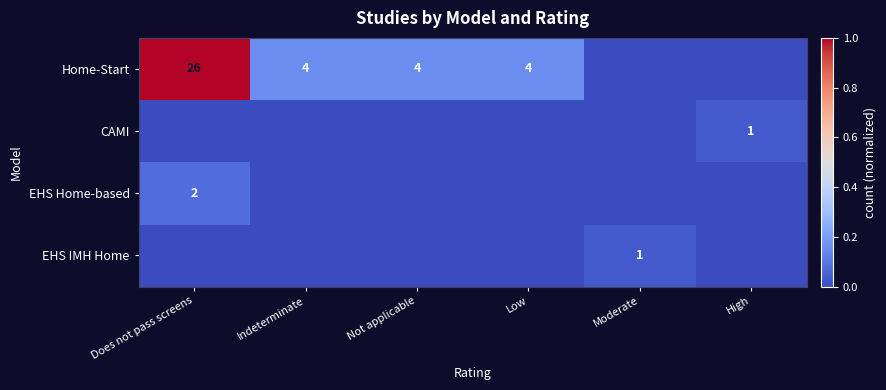

Is it true that CAMI equals 2 at High?

False